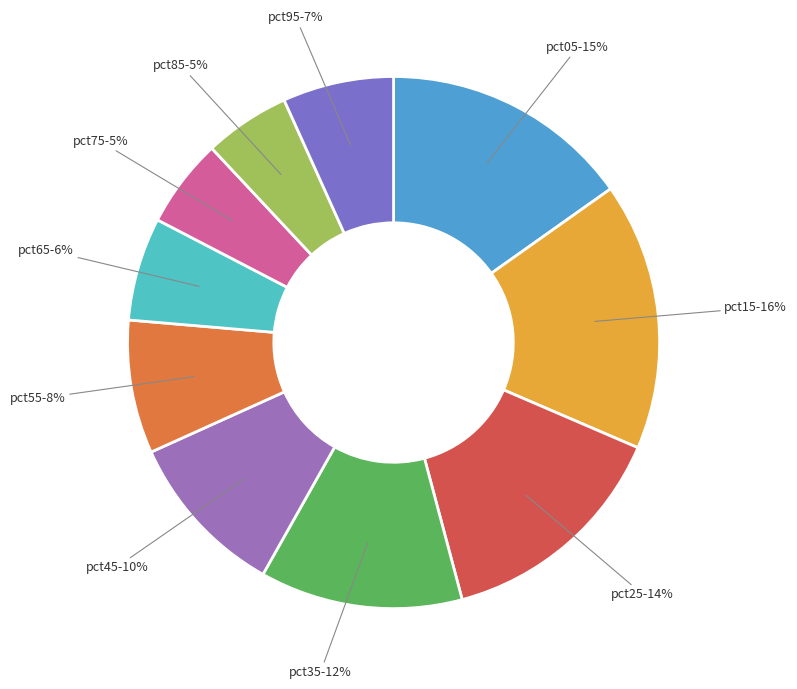

Is the sum of pct35 and pct75 greater than half?

No